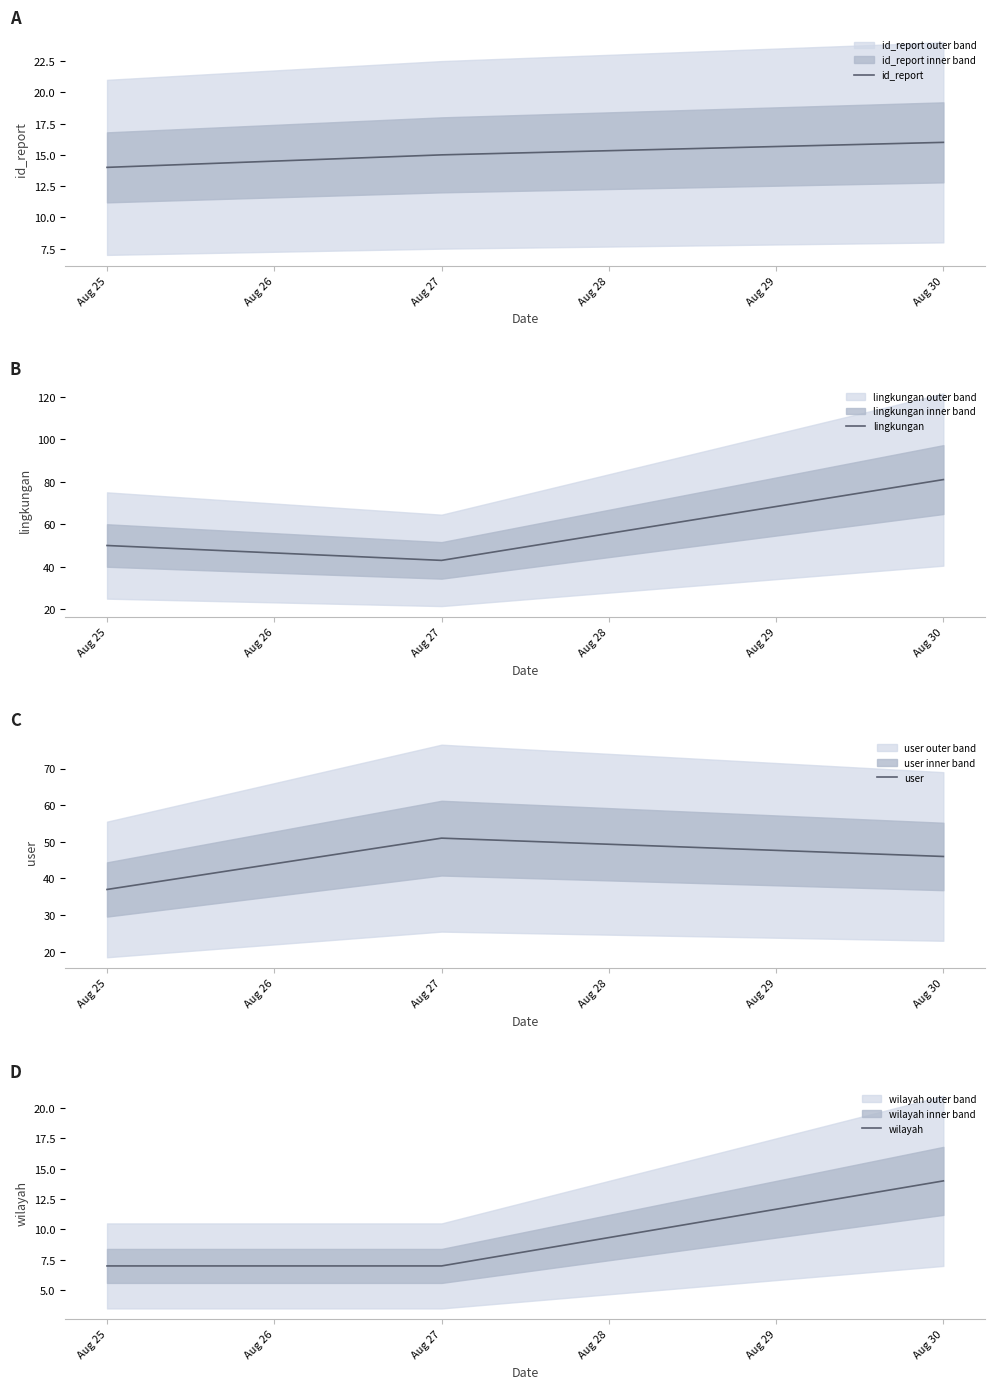

What is the value of the wilayah point at the 3rd from the left?

14